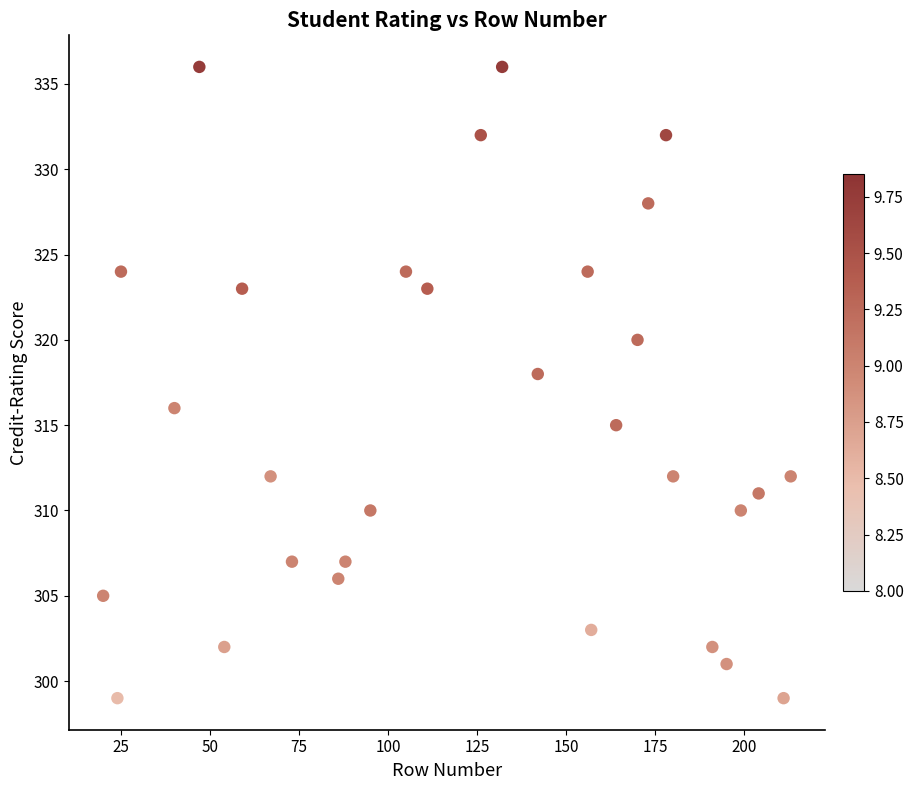

What is the range of X values (max minus min)?

193